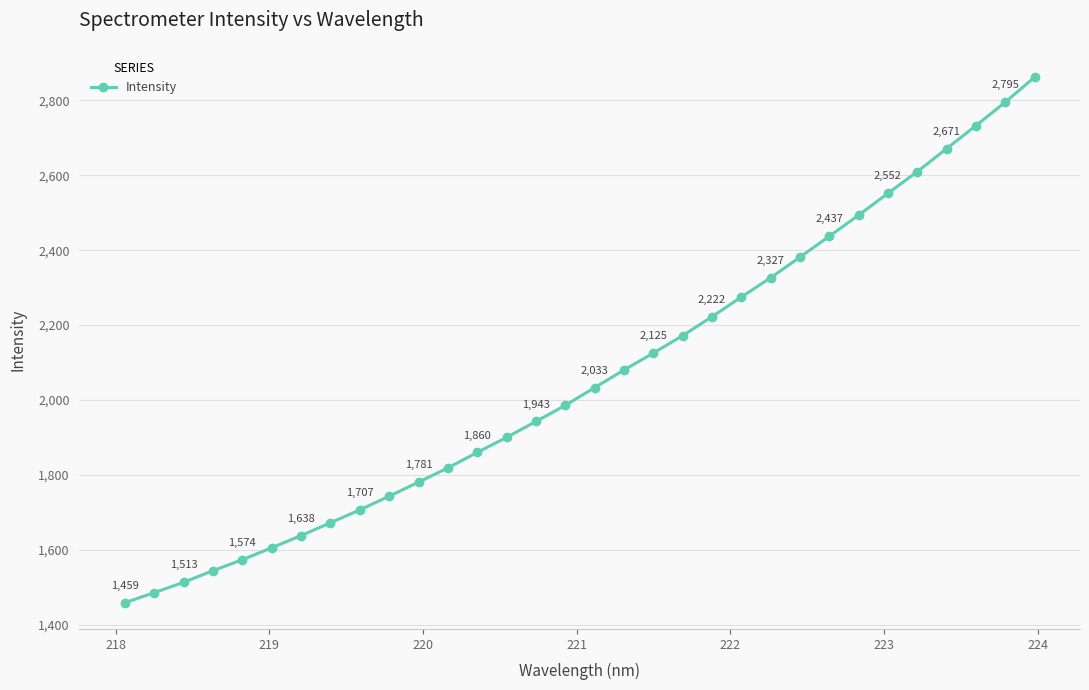

Is this an area chart (filled region under the line)?

No